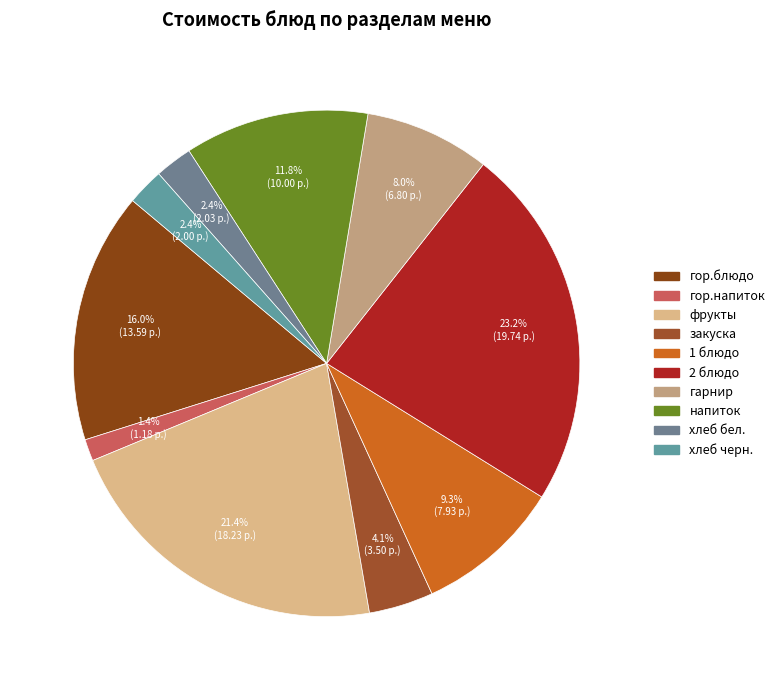

To the nearest percent, what portion does напиток represent?

12%